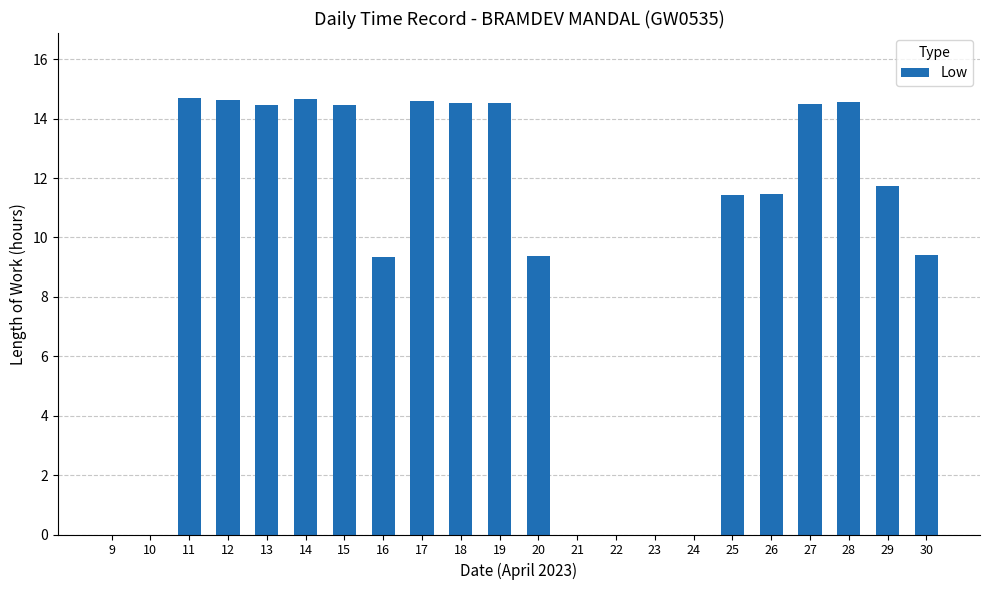

What is the greatest value displayed?

14.7